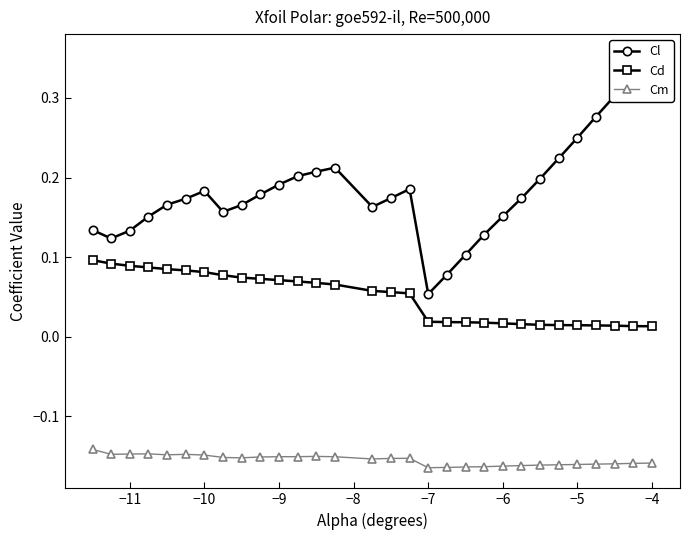

How many categories are shown in the chart?

30